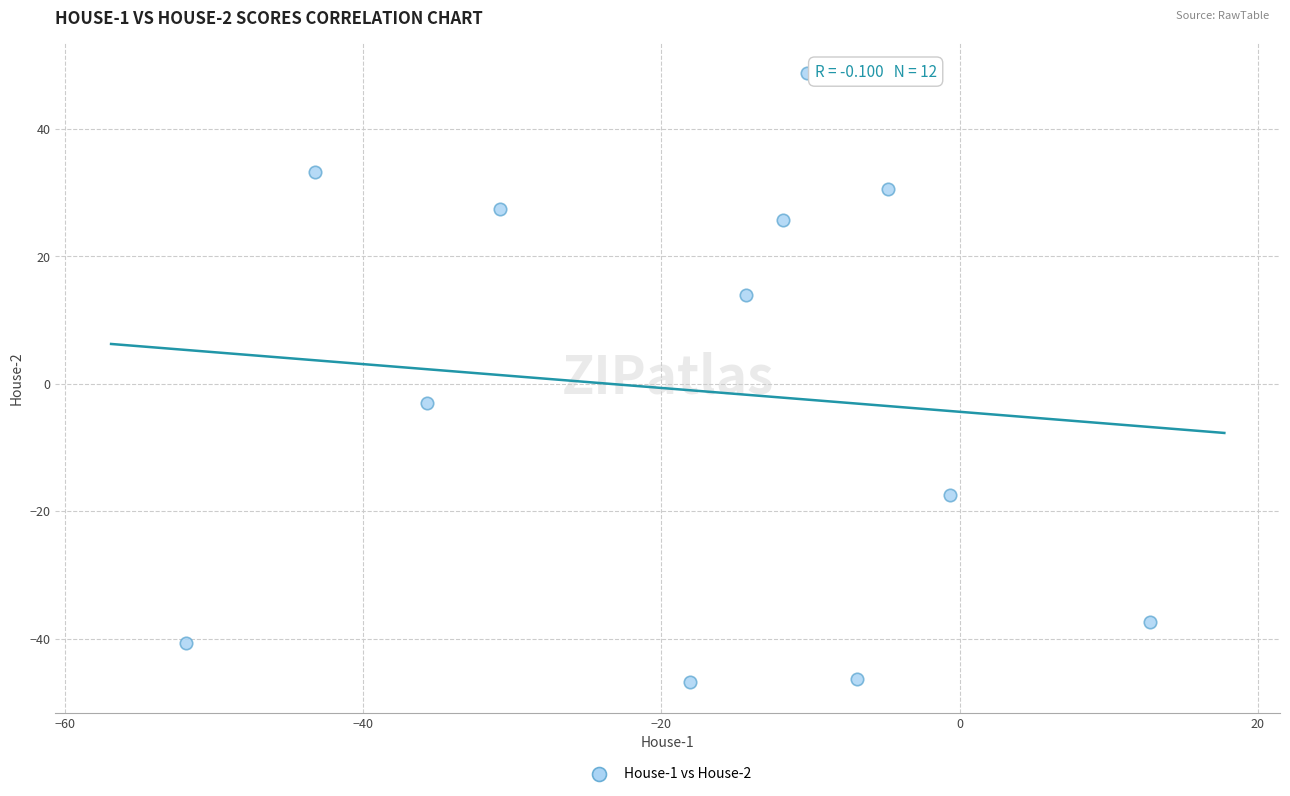

What is the average Y value?

-1.1